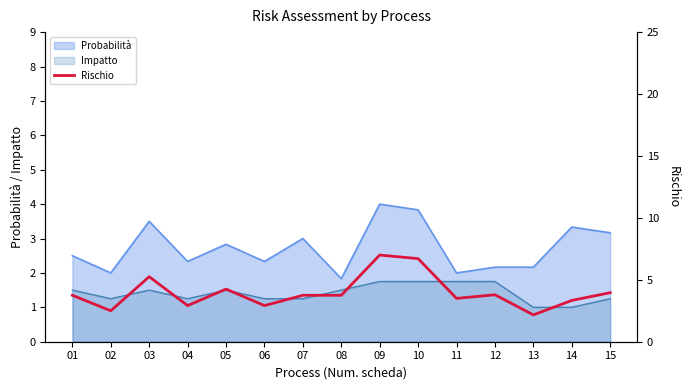

Count the number of categories in the chart.

15